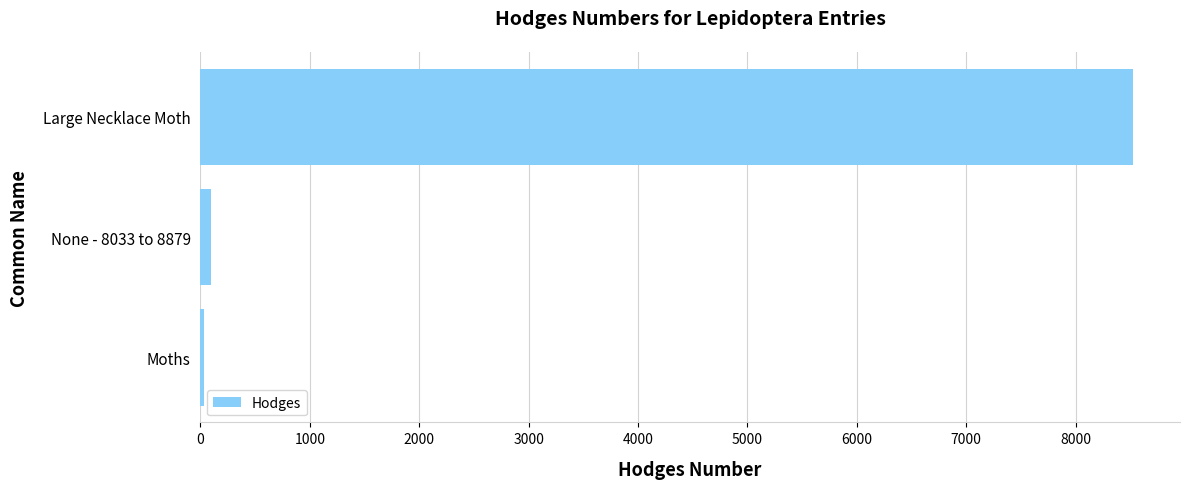

Which label corresponds to the largest value in the chart?

Large Necklace Moth